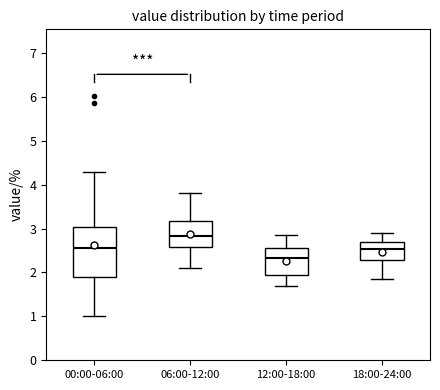

Where does the lower whisker of the box for 06:00-12:00 end on the y-axis? The values are not printed on the chart, so give them approximately, as read against the axis.

2.1